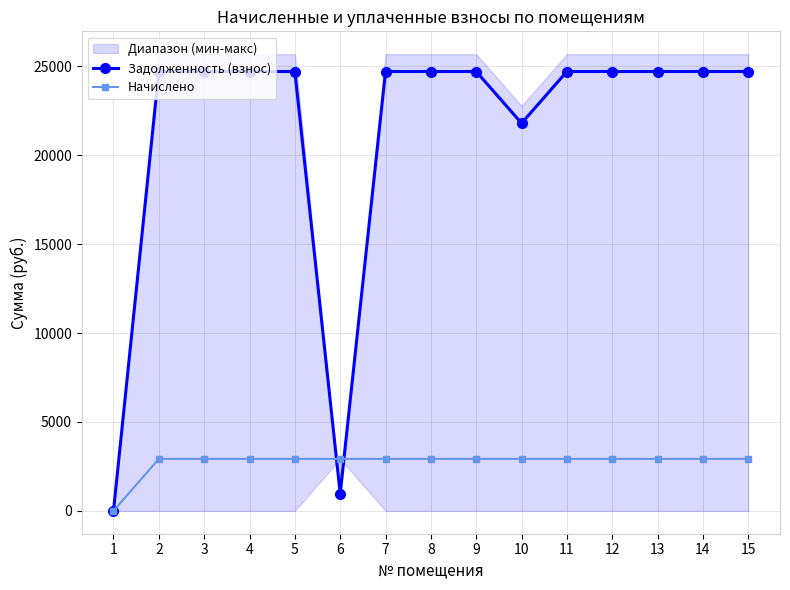

Which label corresponds to the smallest value in the chart?

1